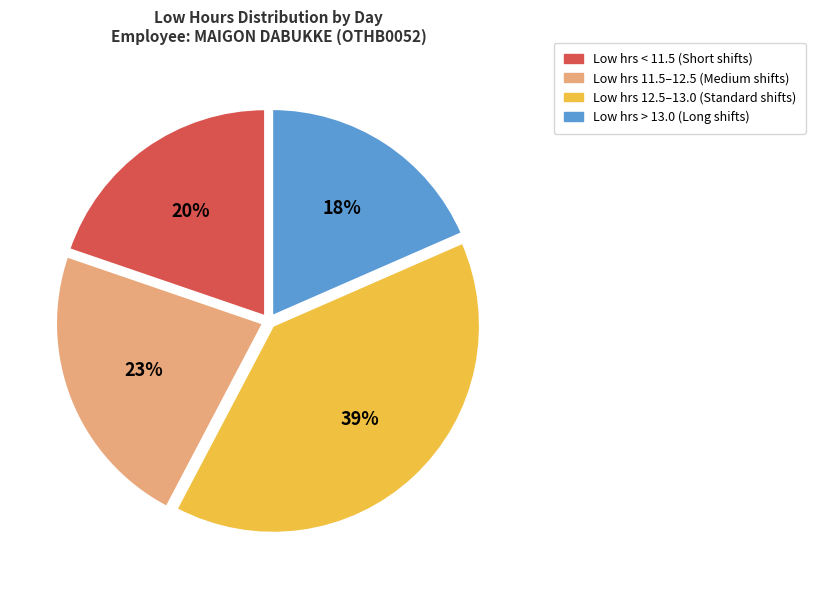

Is there any slice that represents more than half of the pie?

No